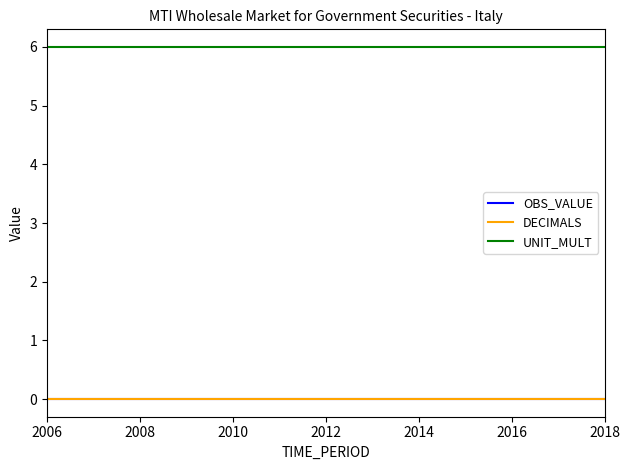

True or false: DECIMALS and OBS_VALUE cross at least once.

False